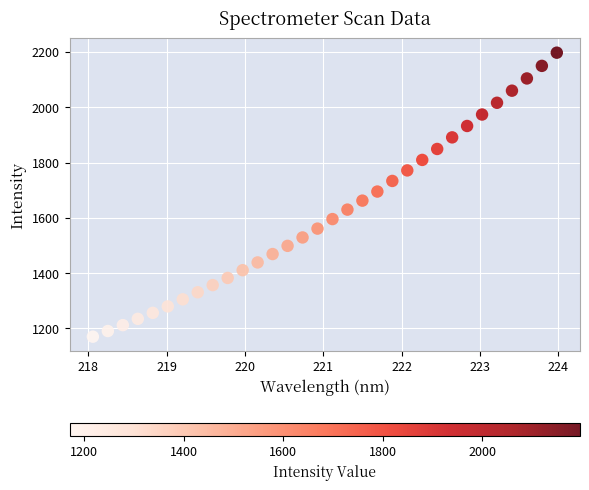

What is the range of Y values (max minus min)?

1026.7